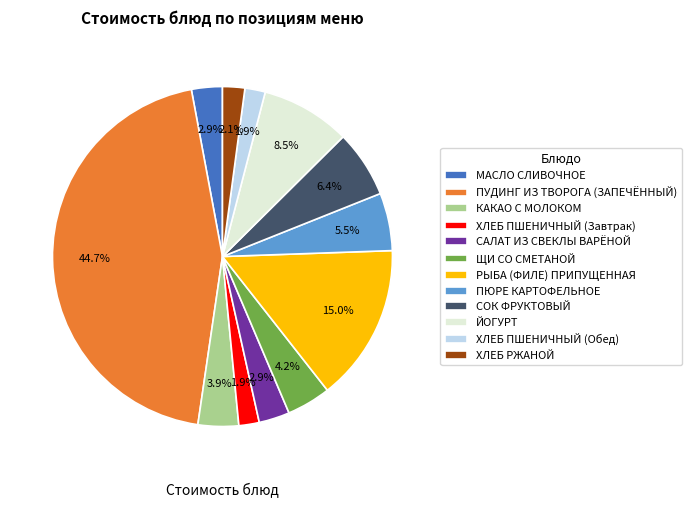

Which category has the biggest portion of the pie?

ПУДИНГ ИЗ ТВОРОГА (ЗАПЕЧЁННЫЙ)